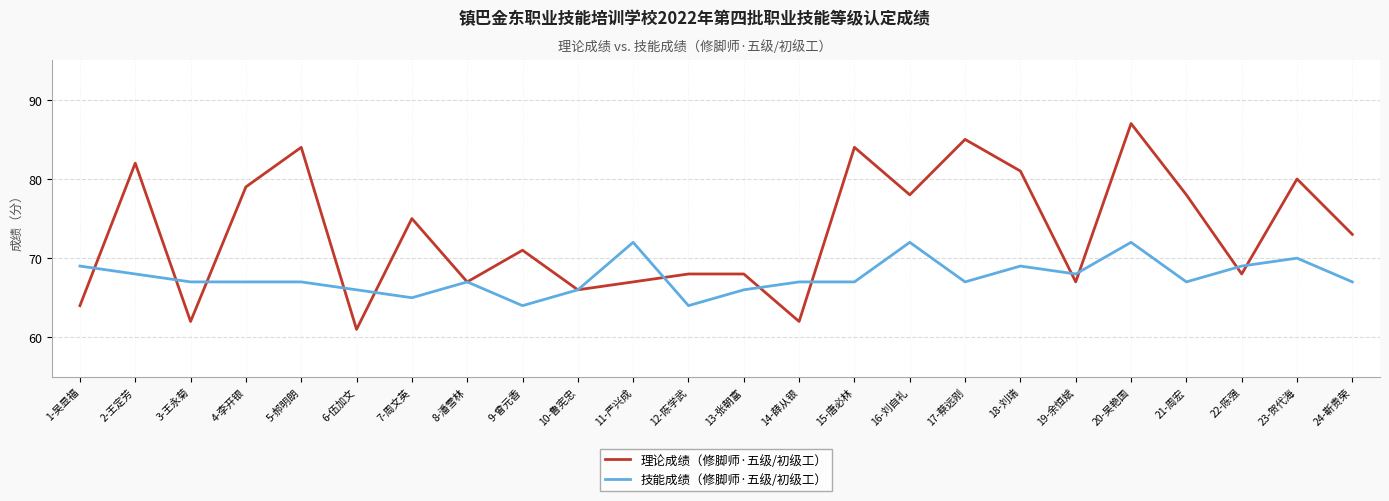

Count the 技能成绩（修脚师·五级/初级工） values in the range 67 to 69.

14